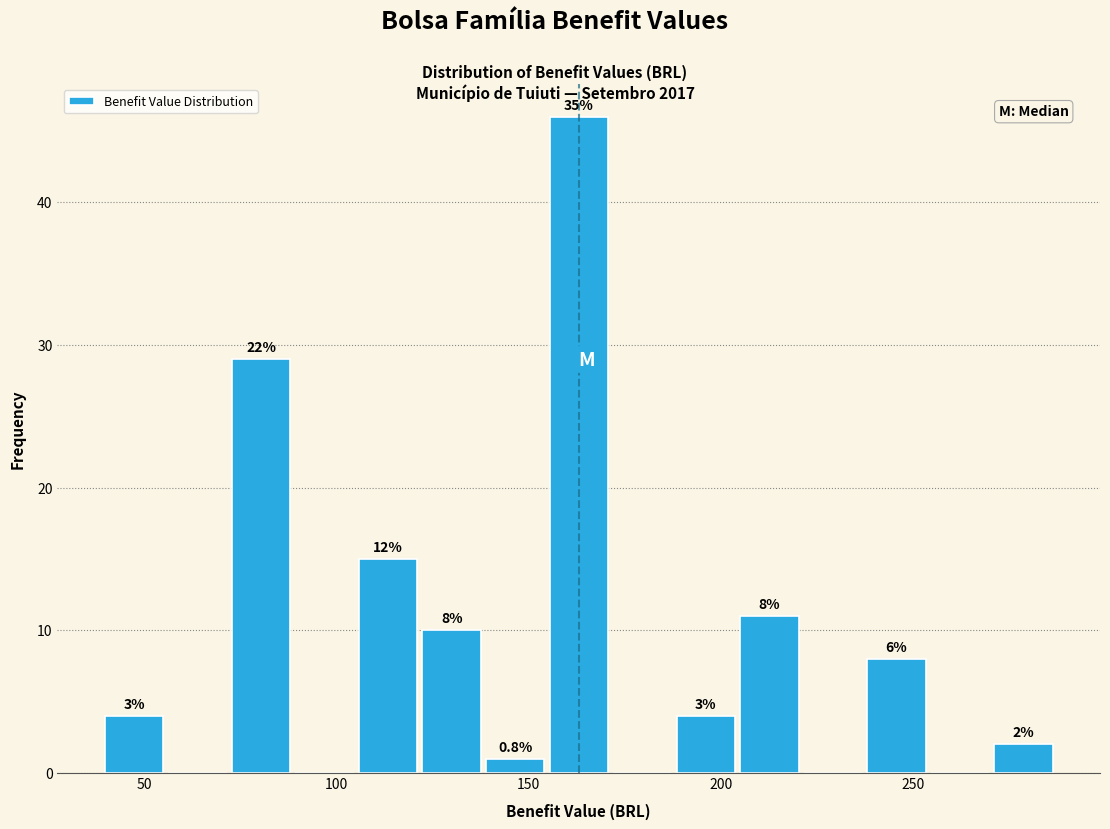

Around what value on the x-axis is the tallest bar? Give the approximate position of its centre, as read against the axis.

165